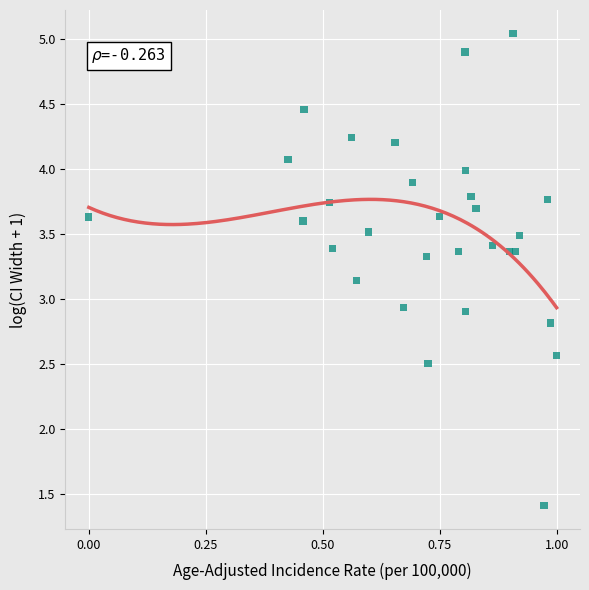

What is the range of X values (max minus min)?

1.0